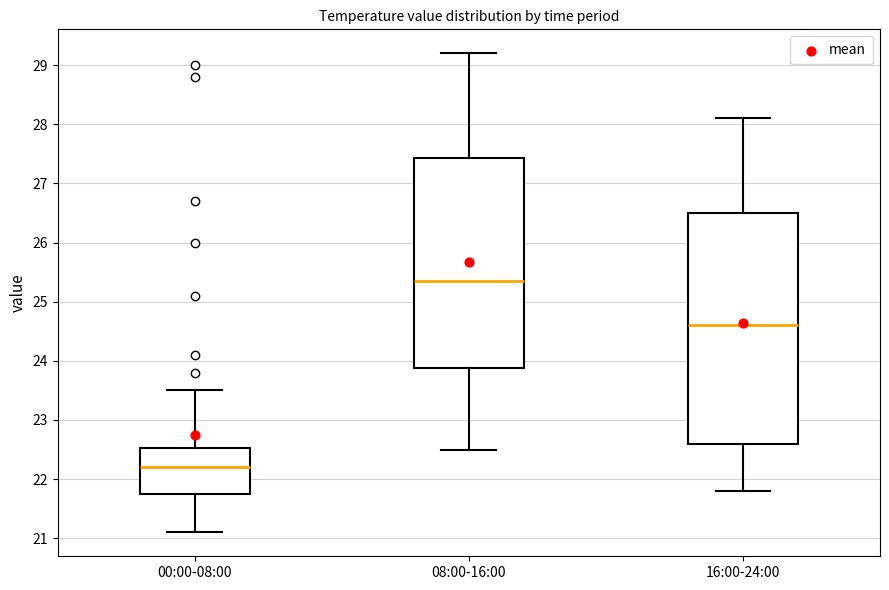

Reading left to right, transcribe this box plot: for each box, give where its median line is, the range the box spans, and where its two whiskers end, as read against the y-axis. The values are not printed on the chart, so give them approximately, as read against the axis.

00:00-08:00: median 22.2, box 21.8 to 22.5, whiskers 21.1 to 23.5
08:00-16:00: median 25.4, box 23.9 to 27.4, whiskers 22.5 to 29.2
16:00-24:00: median 24.6, box 22.6 to 26.5, whiskers 21.8 to 28.1